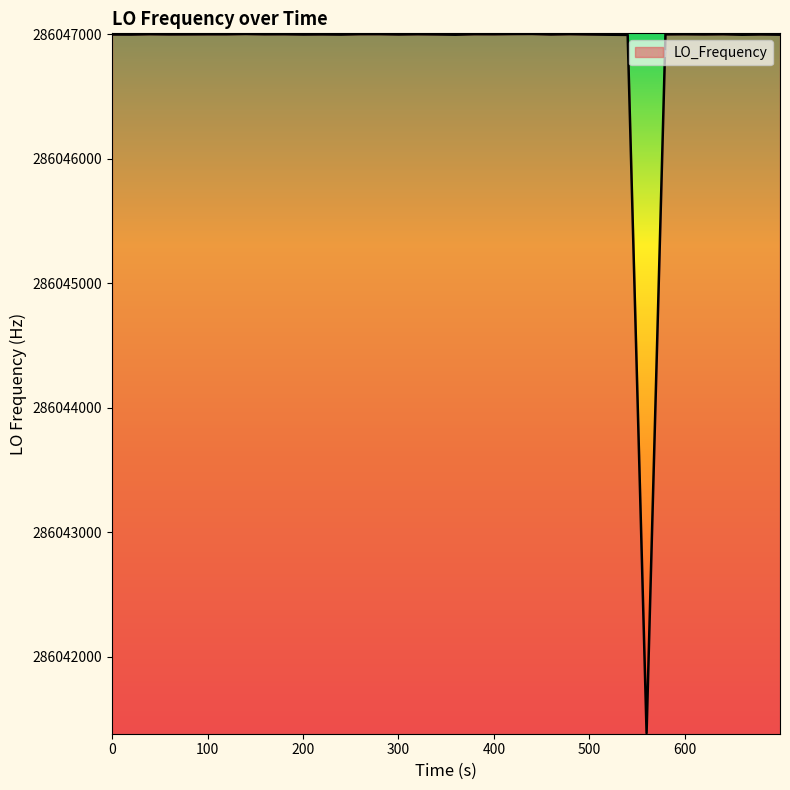

What is the greatest value displayed?

286047002.8